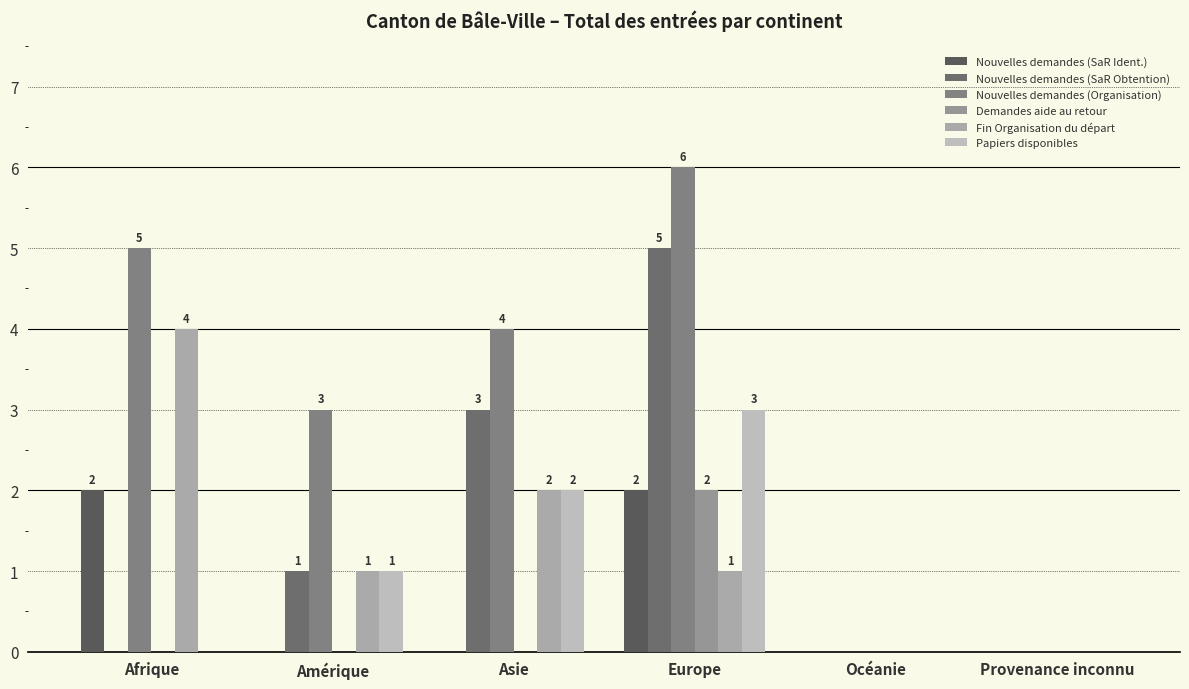

Does the chart contain stacked bars?

No